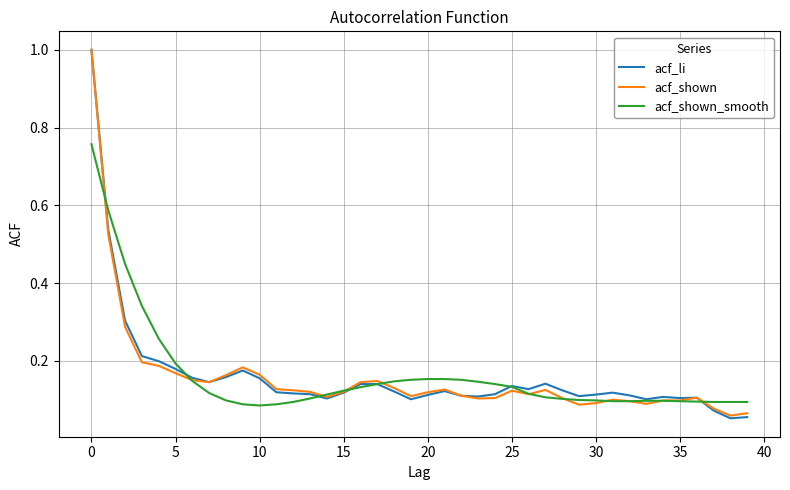

What is the greatest value displayed?

1.0